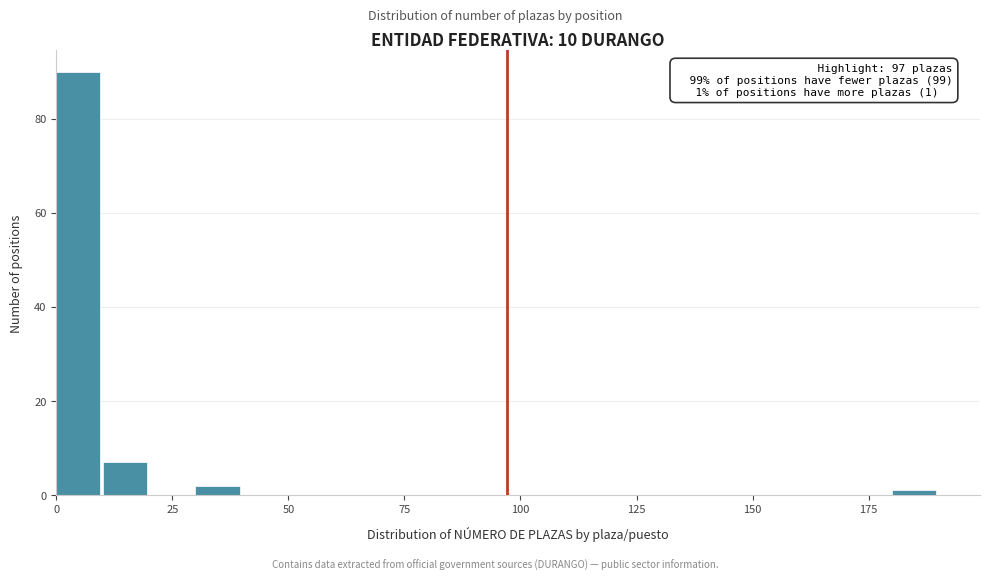

Around what value on the x-axis is the tallest bar? Give the approximate position of its centre, as read against the axis.

5